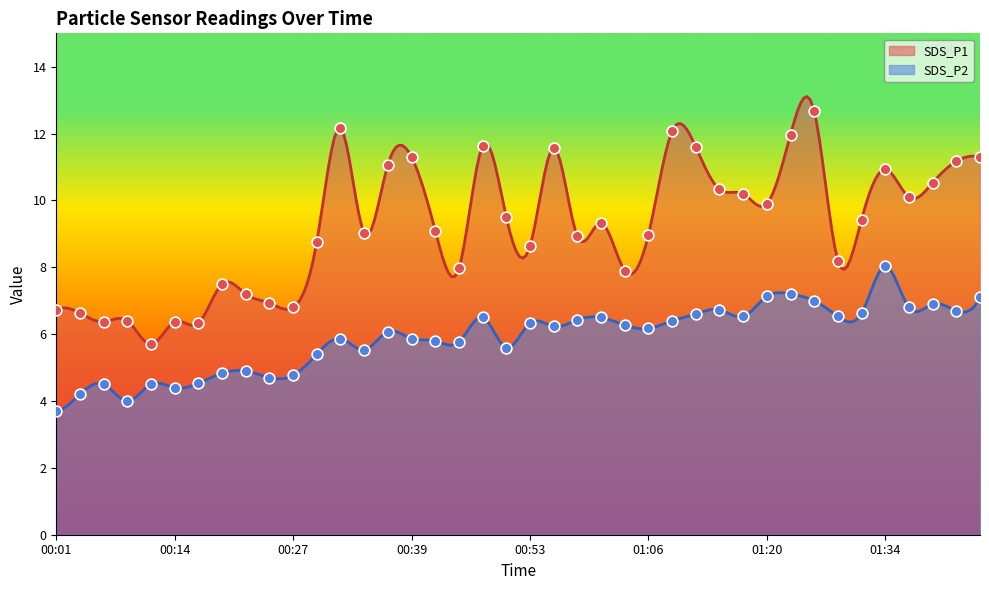

Is the value of SDS_P2 at 00:22 greater than the value of SDS_P1 at 01:45?

No